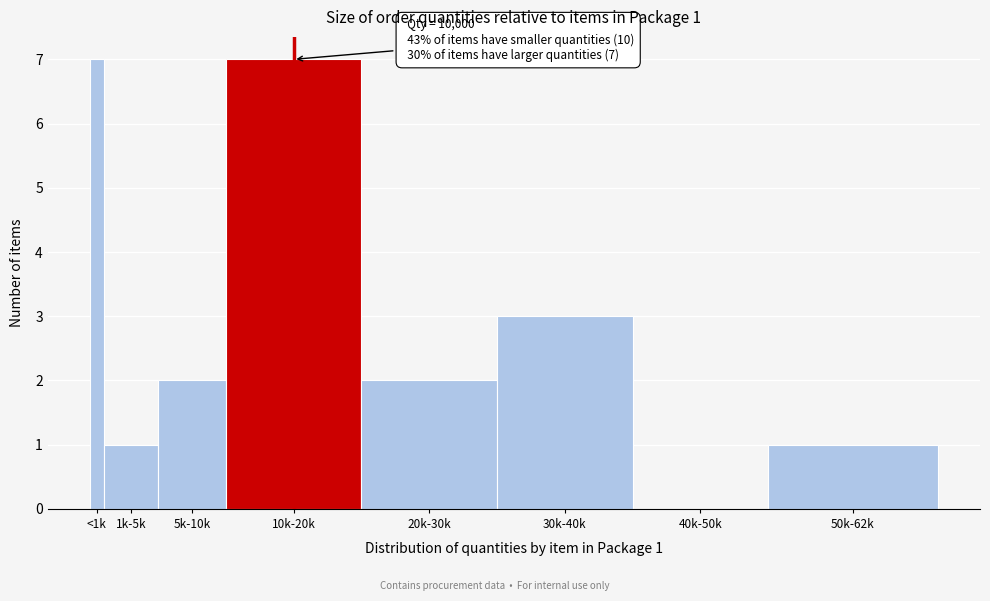

Reading right to left, list all the values displayed in this chart.

50k-62k=1	40k-50k=0	30k-40k=3	20k-30k=2	10k-20k=7	5k-10k=2	1k-5k=1	<1k=7